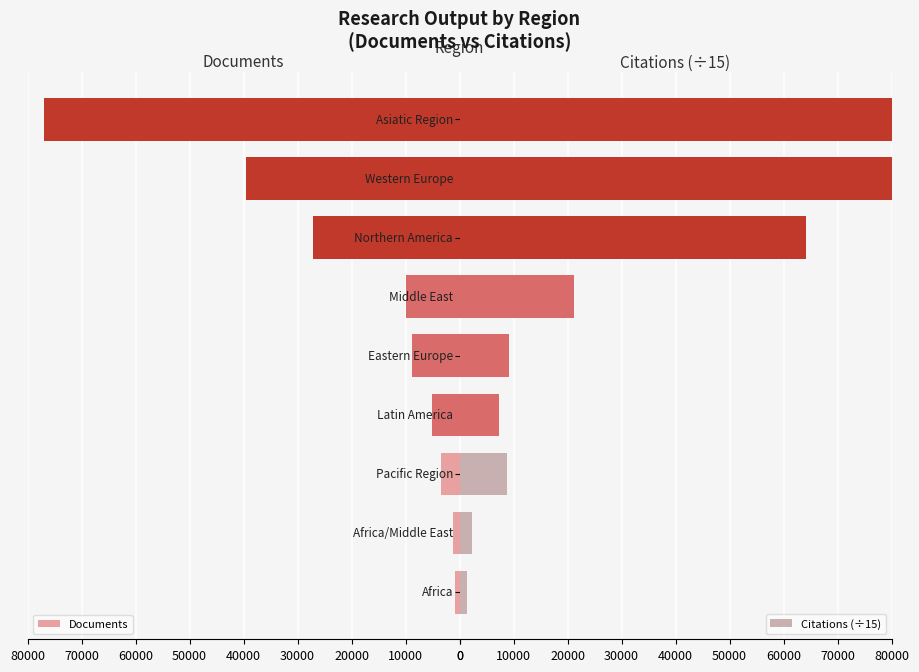

What is the average value of the Documents series?

19180